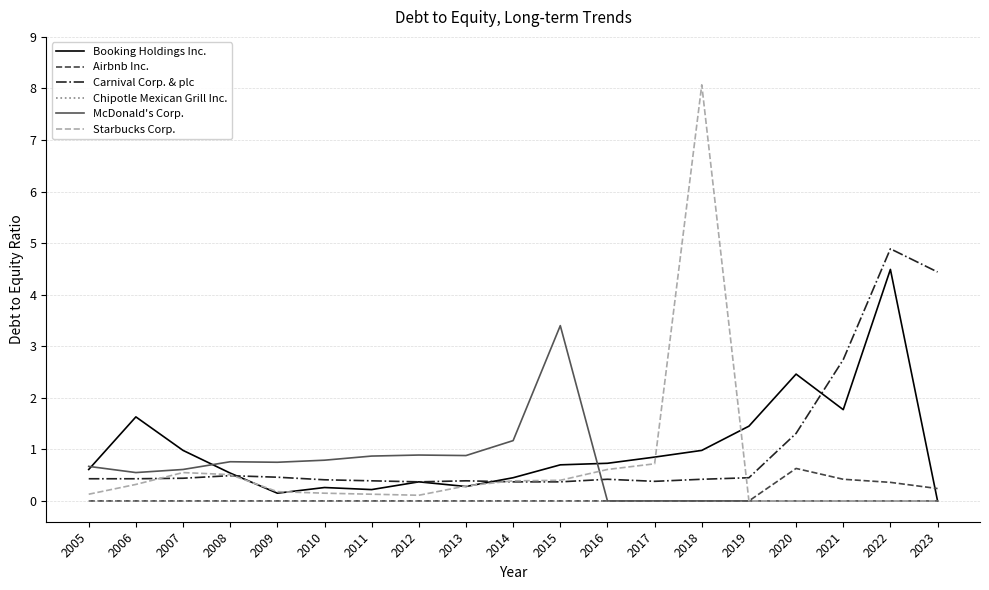

What is the spread (max minus min) of values at 2012?

0.9